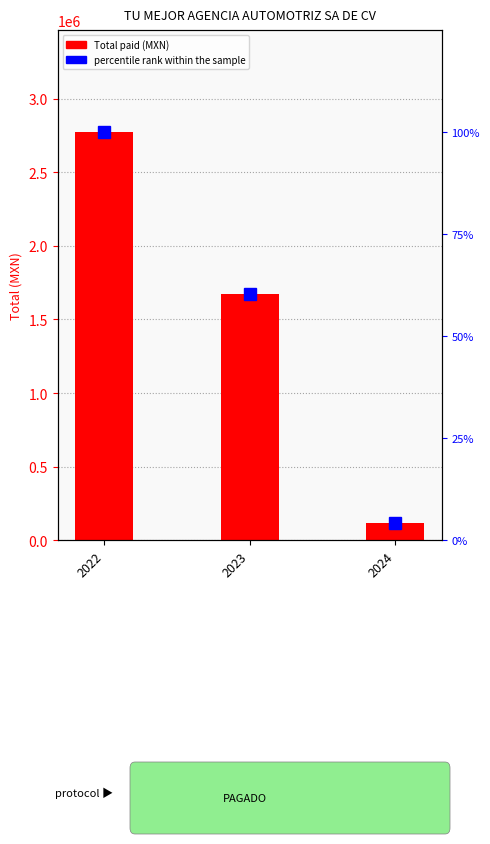

What is the difference between the percentile rank within the sample values at 2024 and 2023?

56.0